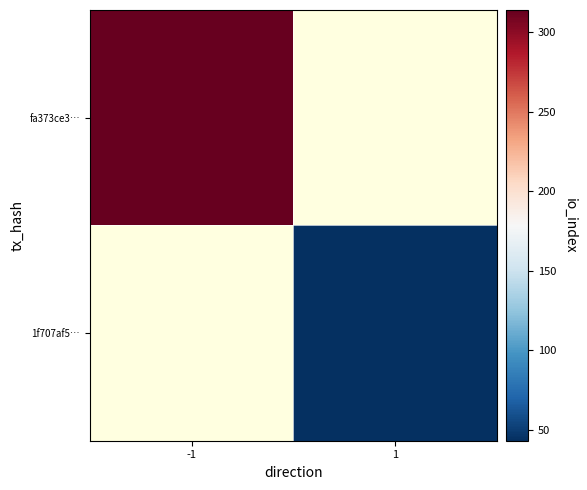

The value of fa373ce3… at -1 is 542.0. True or false?

False